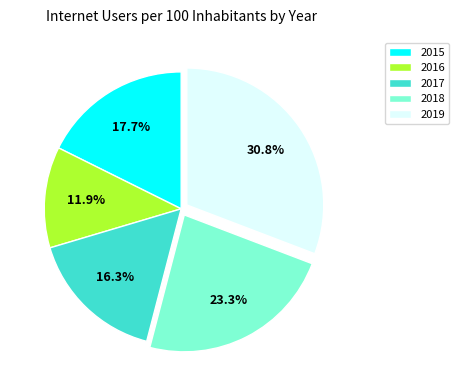

To the nearest percent, what is the average slice percentage?

20%